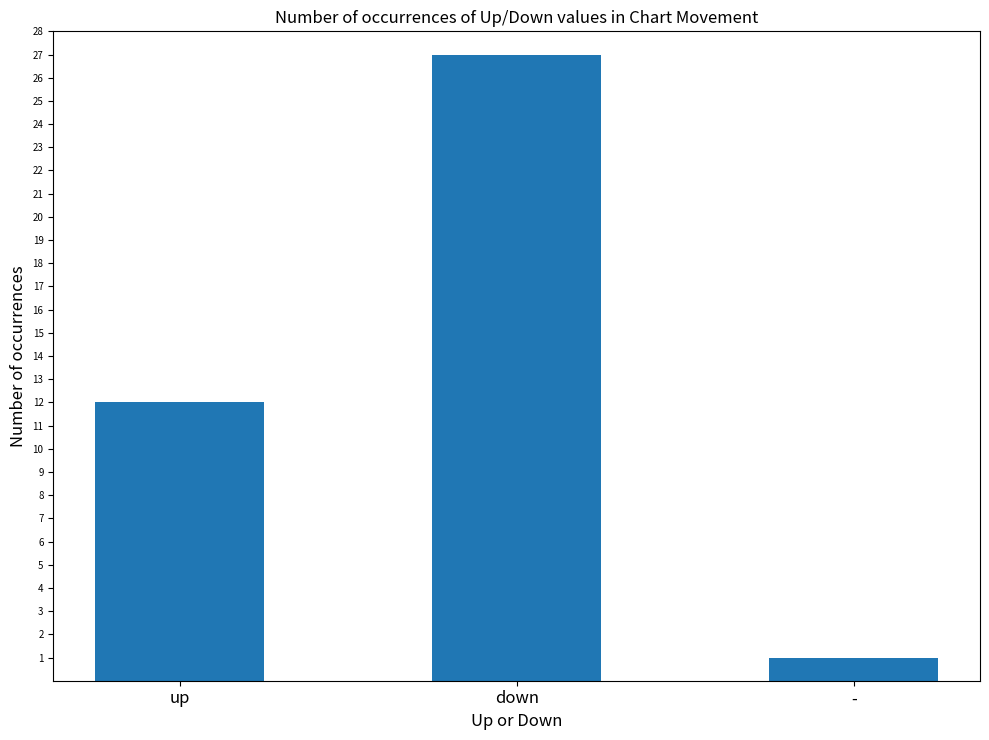

List the labels in order of value, smallest first.

-, up, down